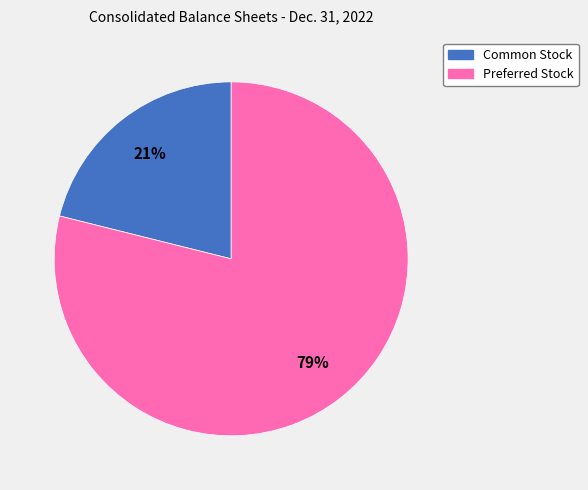

Rank the categories by value from lowest to highest.

Common Stock, Preferred Stock